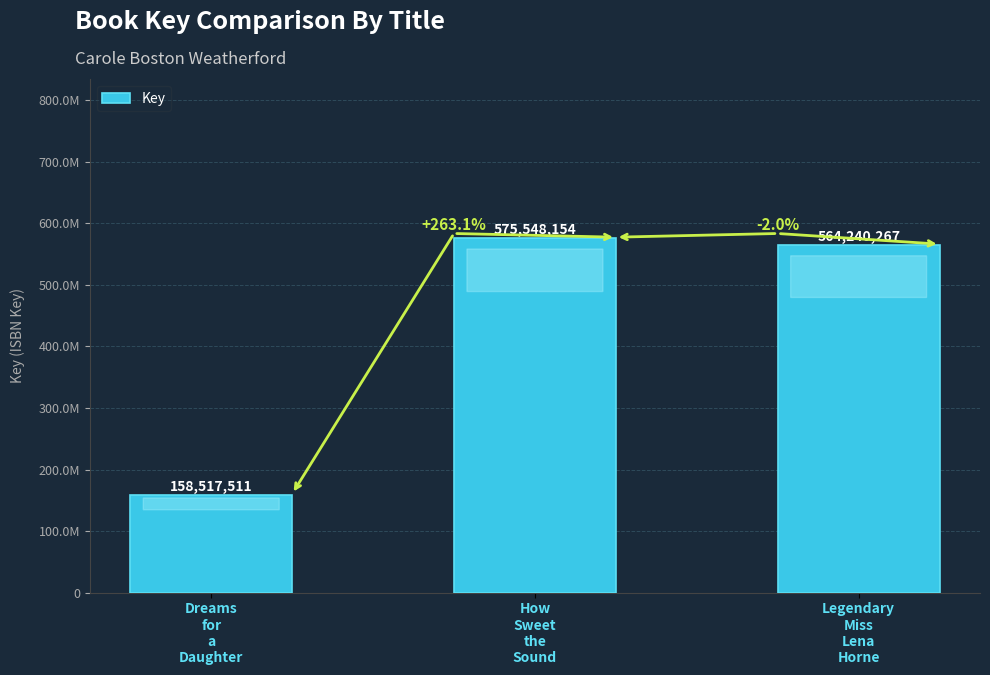

Reading left to right, transcribe all the data shown in this chart.

Dreams
for
a
Daughter=158517511	How
Sweet
the
Sound=575548154	Legendary
Miss
Lena
Horne=564240267